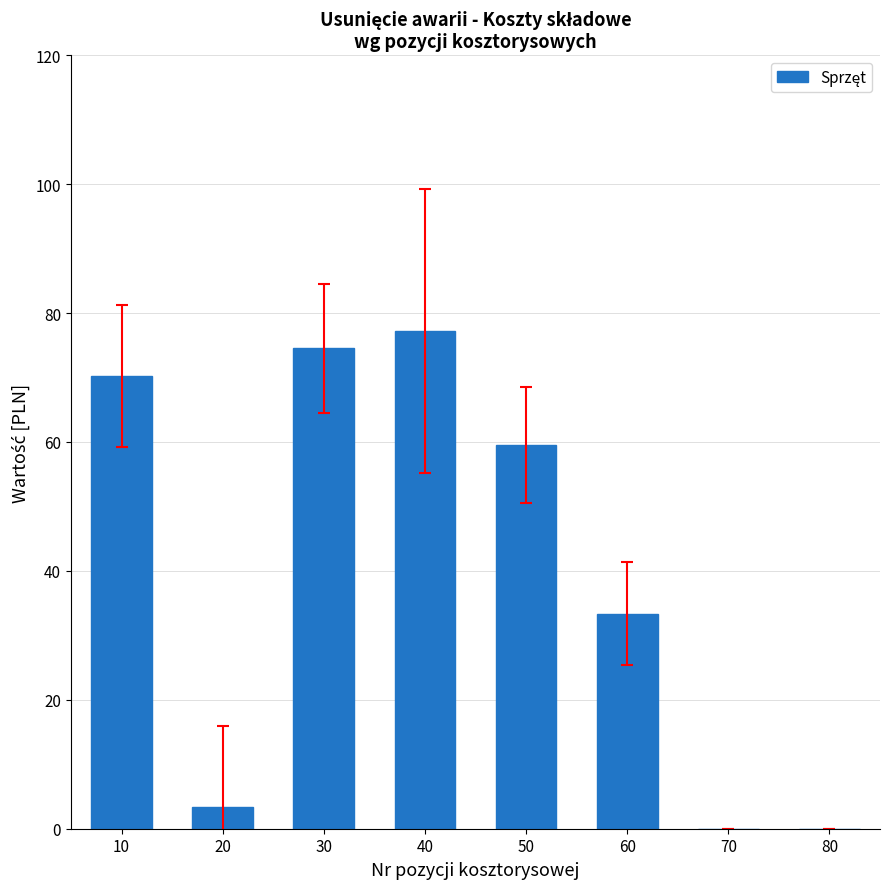

True or false: the data shows 77.3 at 40.

True